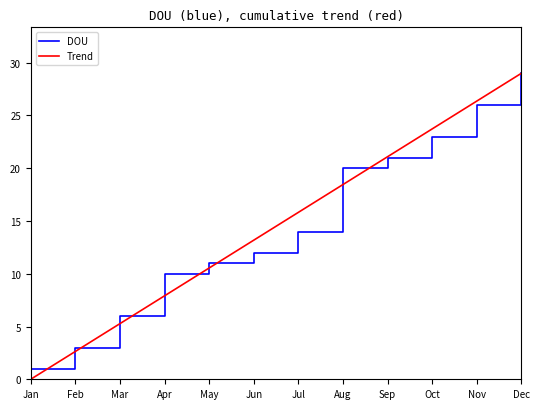

True or false: DOU and Trend intersect in this chart.

True